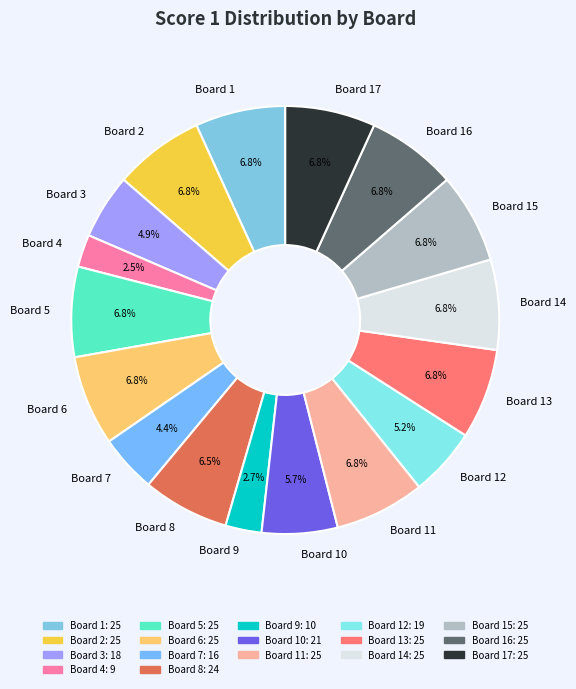

What percentage is the Board 14 slice, to the nearest percent?

7%